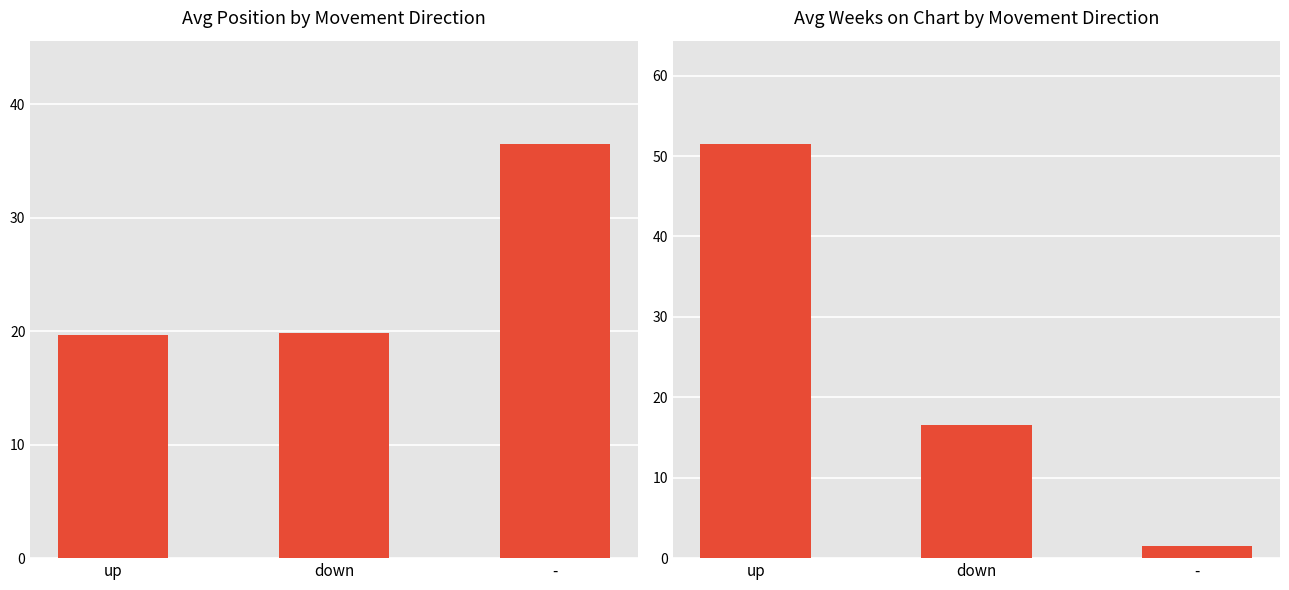

How many series are shown in this chart?

2